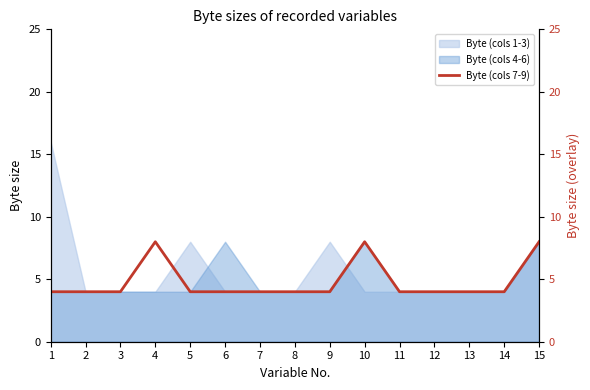

Between 2 and 7, which is larger?

2